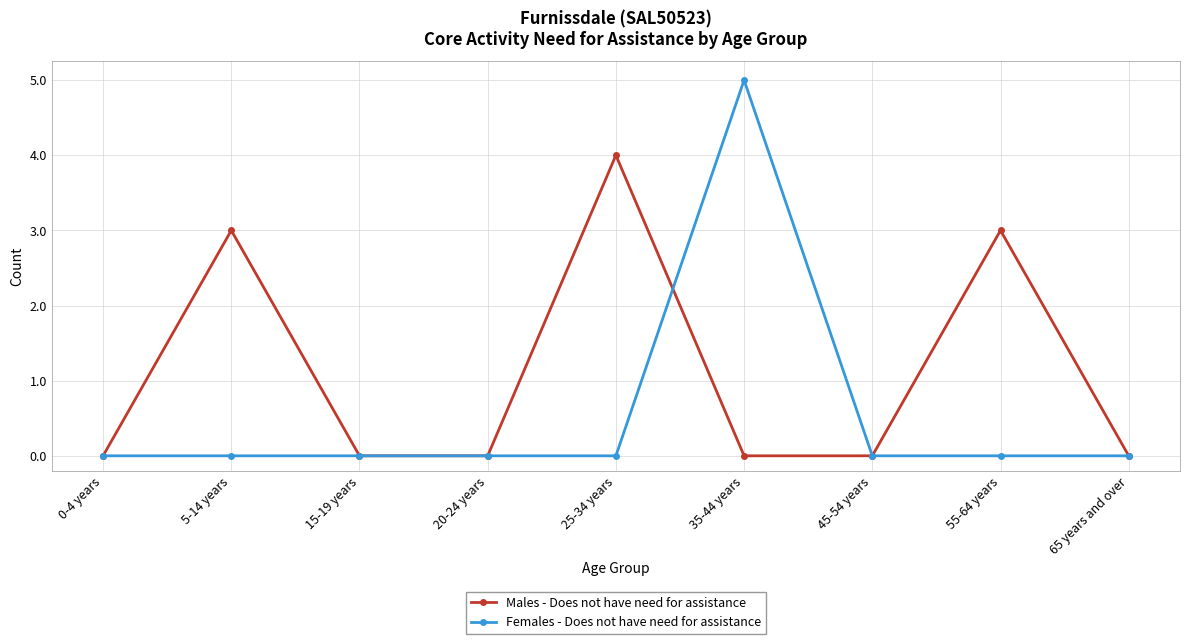

The Males - Does not have need for assistance series shows 0 at 20-24 years. True or false?

True